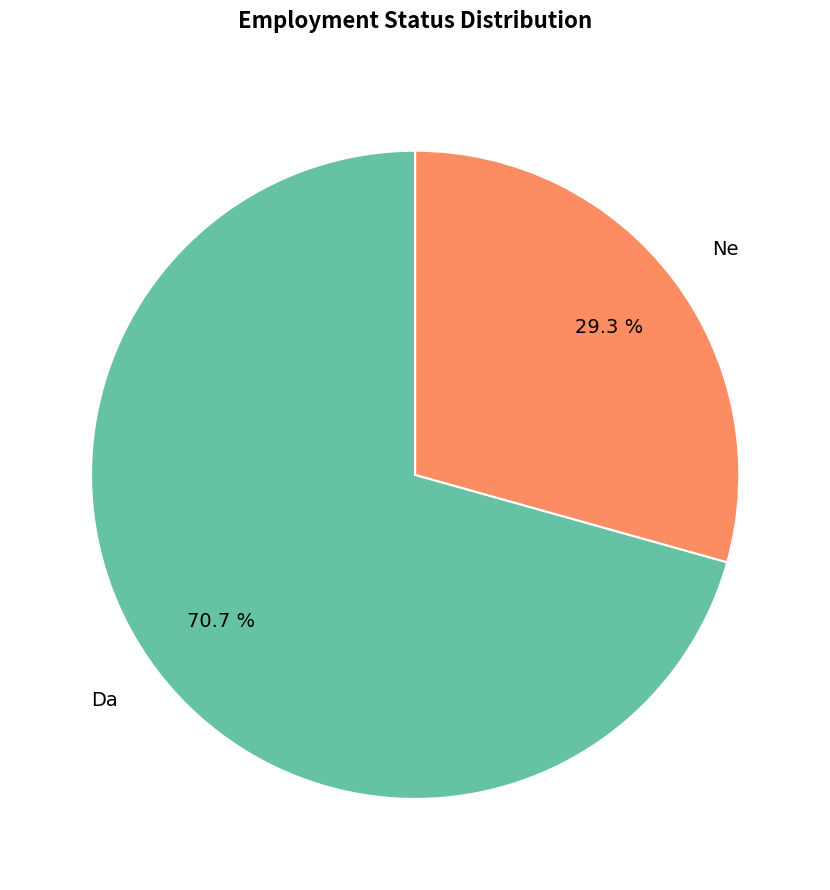

Which category has the smallest portion of the pie?

Ne